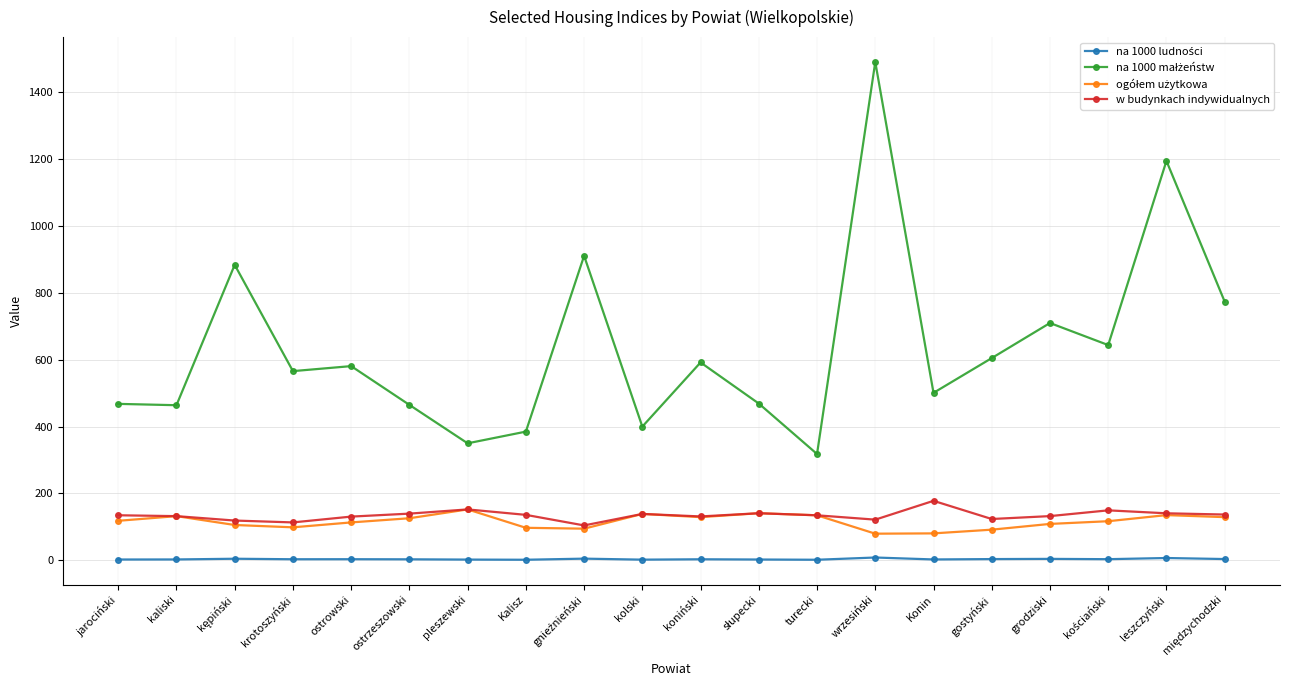

What is the difference between the highest and lowest values at pleszewski?

347.9